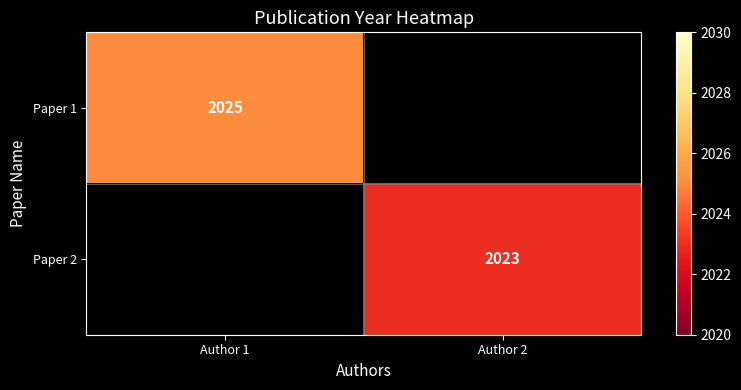

Which label corresponds to the smallest value in the chart?

Author 2